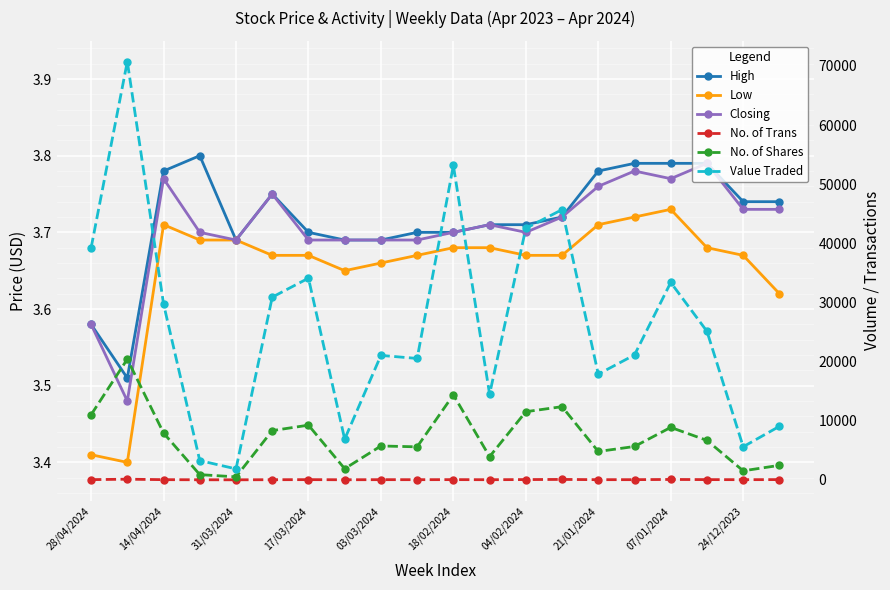

True or false: No. of Shares and High intersect in this chart.

False